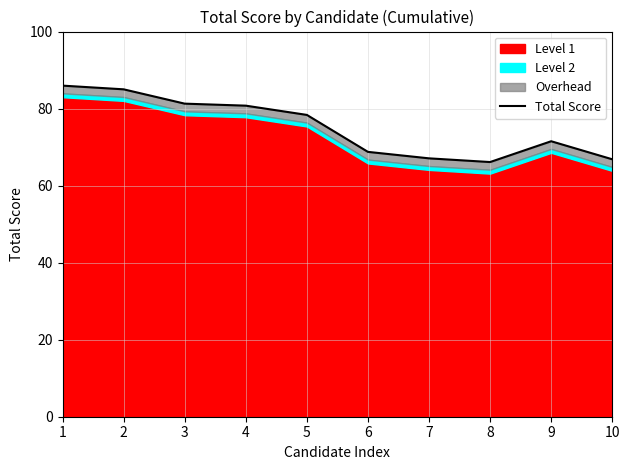

At which category does the data reach its first local peak?

9